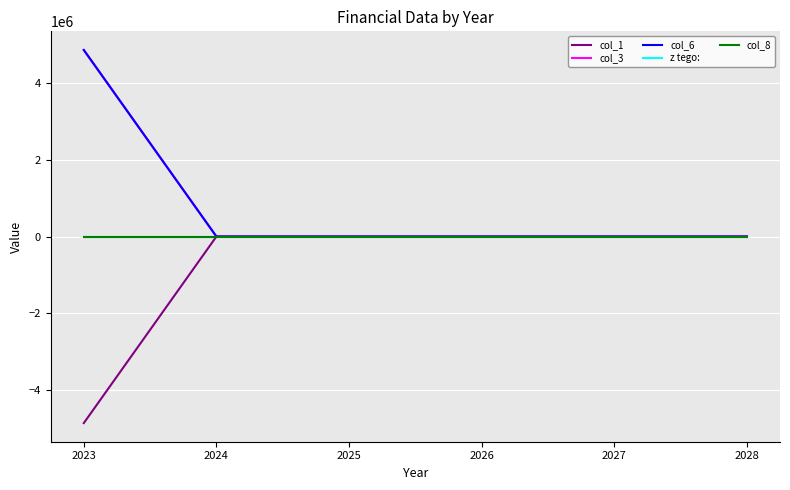

What are all the series names shown in the legend?

col_1, col_3, col_6, z tego:, col_8